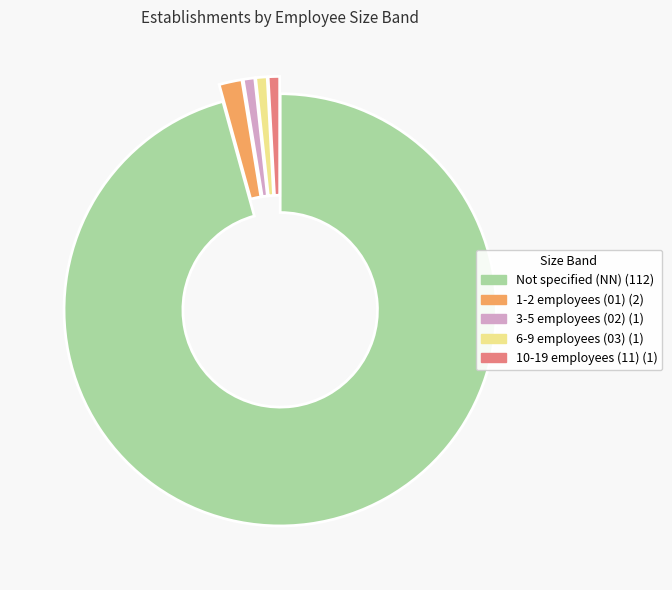

Does any single category account for the majority?

Yes